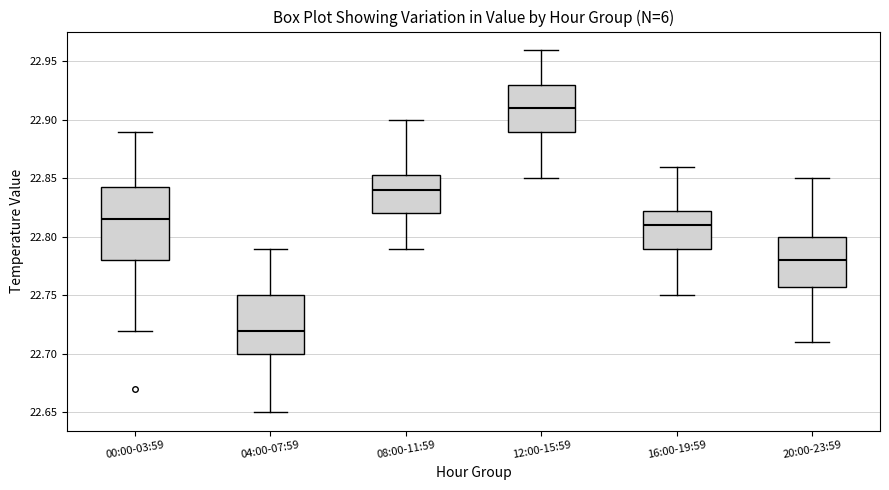

Reading left to right, transcribe this box plot: for each box, give where its median line is, the range the box spans, and where its two whiskers end, as read against the y-axis. The values are not printed on the chart, so give them approximately, as read against the axis.

00:00-03:59: median 22.815, box 22.780 to 22.845, whiskers 22.720 to 22.890
04:00-07:59: median 22.720, box 22.700 to 22.750, whiskers 22.650 to 22.790
08:00-11:59: median 22.840, box 22.820 to 22.855, whiskers 22.790 to 22.900
12:00-15:59: median 22.910, box 22.890 to 22.930, whiskers 22.850 to 22.960
16:00-19:59: median 22.810, box 22.790 to 22.825, whiskers 22.750 to 22.860
20:00-23:59: median 22.780, box 22.760 to 22.800, whiskers 22.710 to 22.850